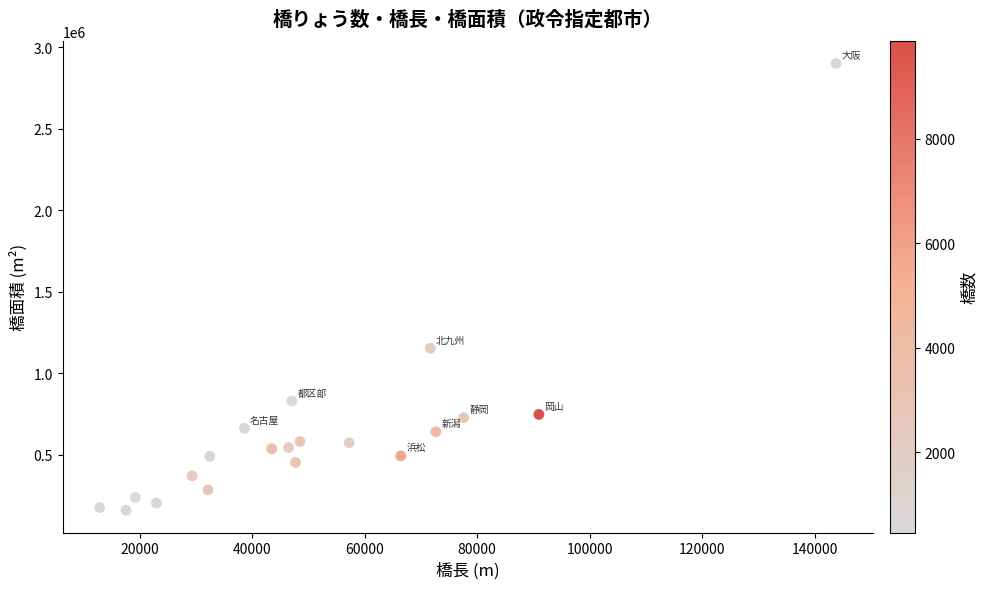

What is the range of Y values (max minus min)?

2740251.7